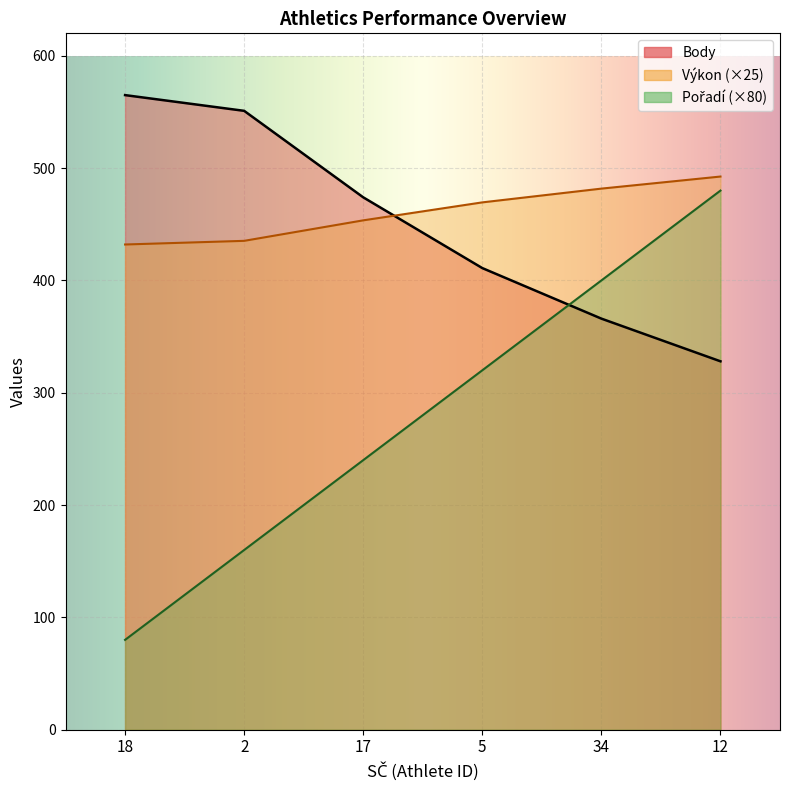

How many intersections are there between Pořadí and Body?

1